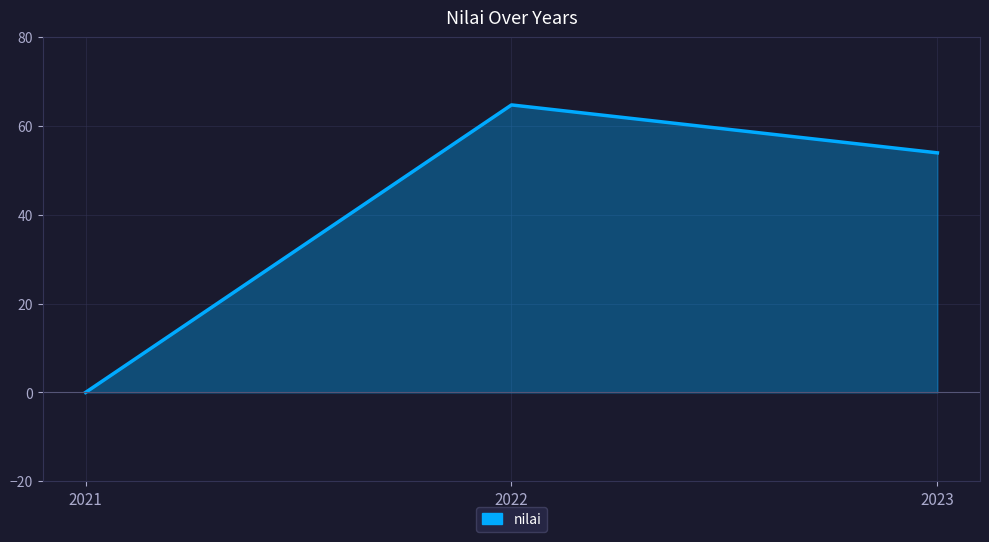

What is the approximate value at 2022?

64.8